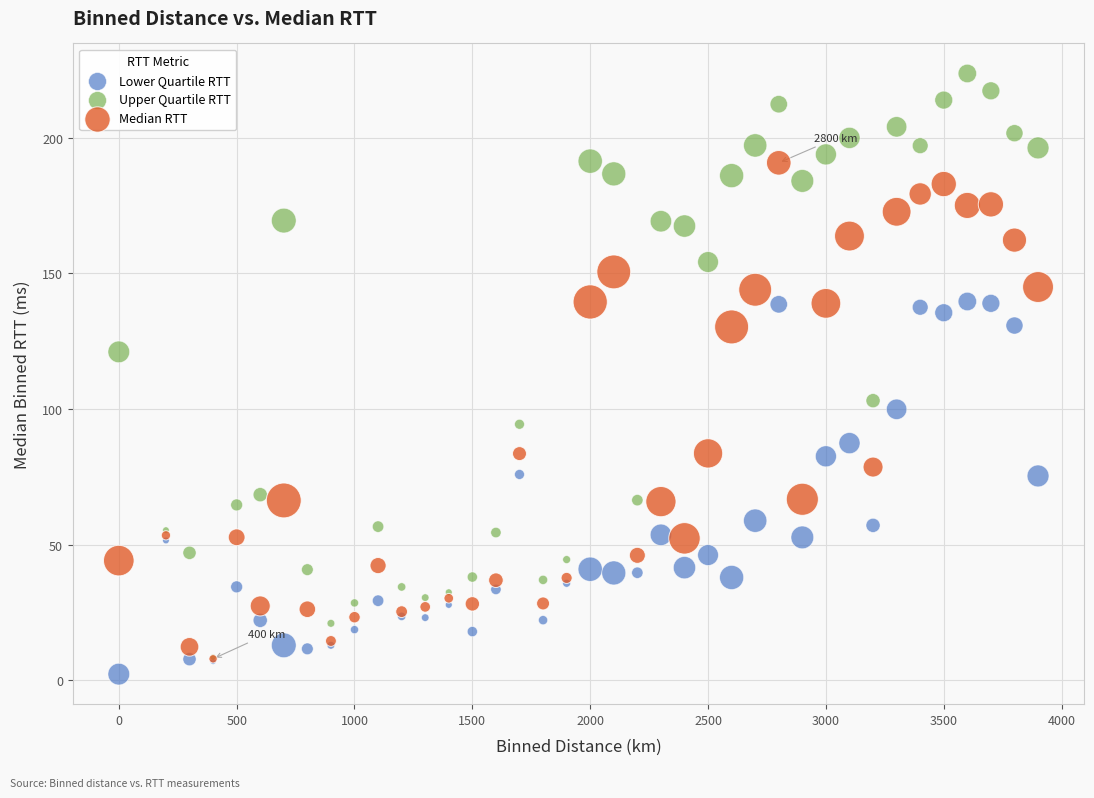

Which series reaches the maximum Y coordinate?

Upper Quartile RTT